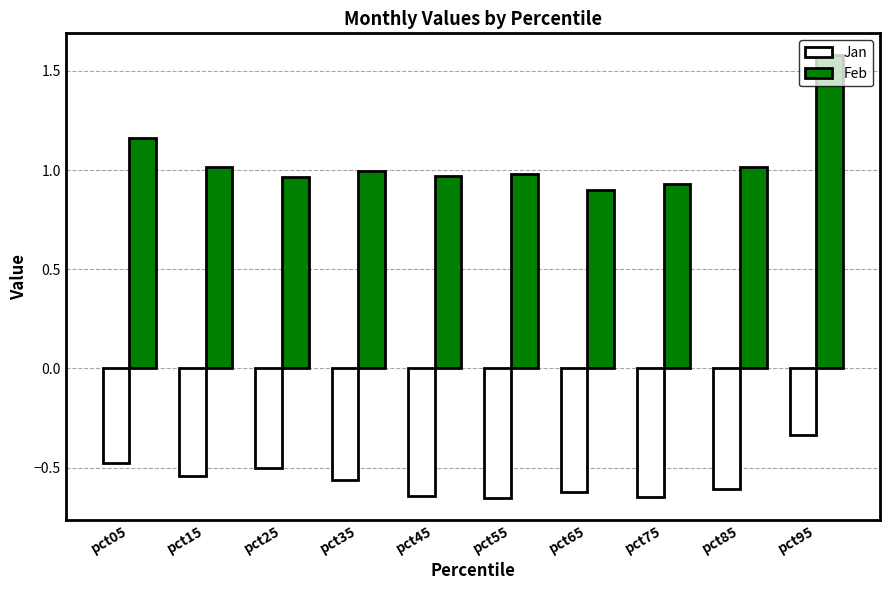

List the series in order of their overall mean, highest first.

Feb, Jan